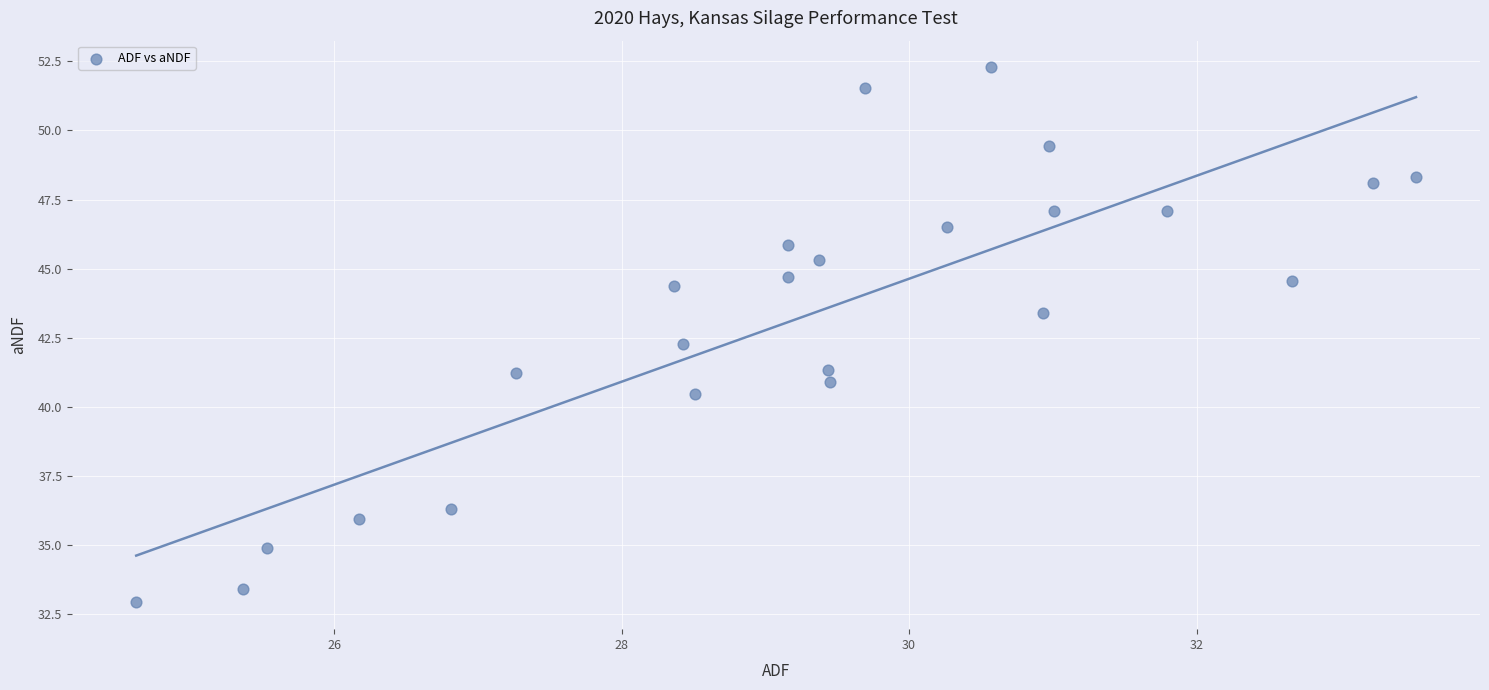

What Y value in the scatter plot is closest to 42?

42.3